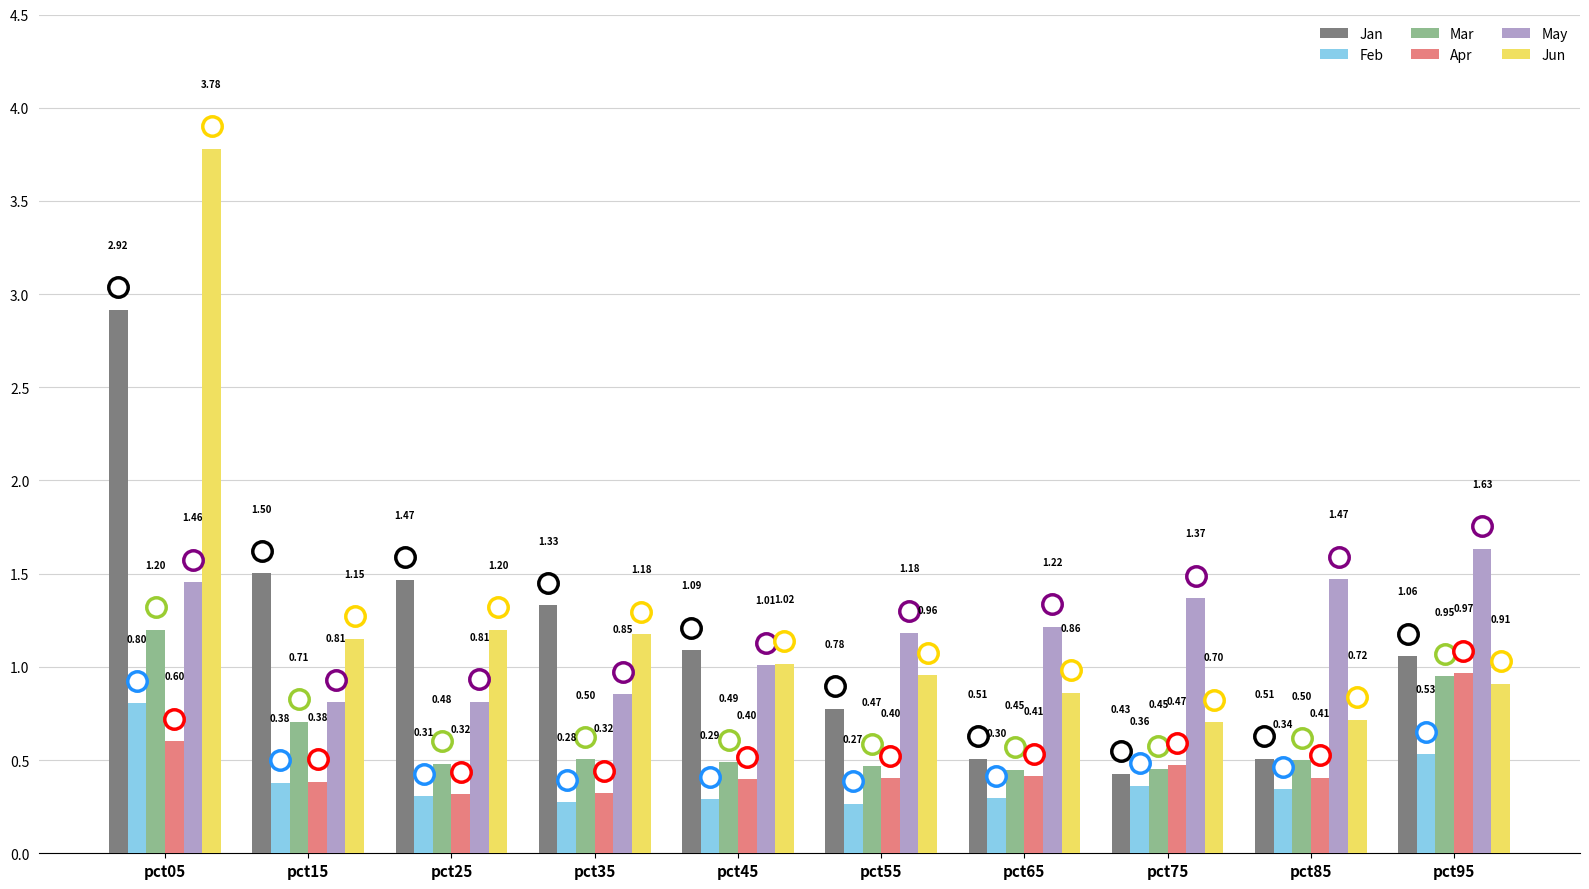

How many distinct data groups are displayed?

6